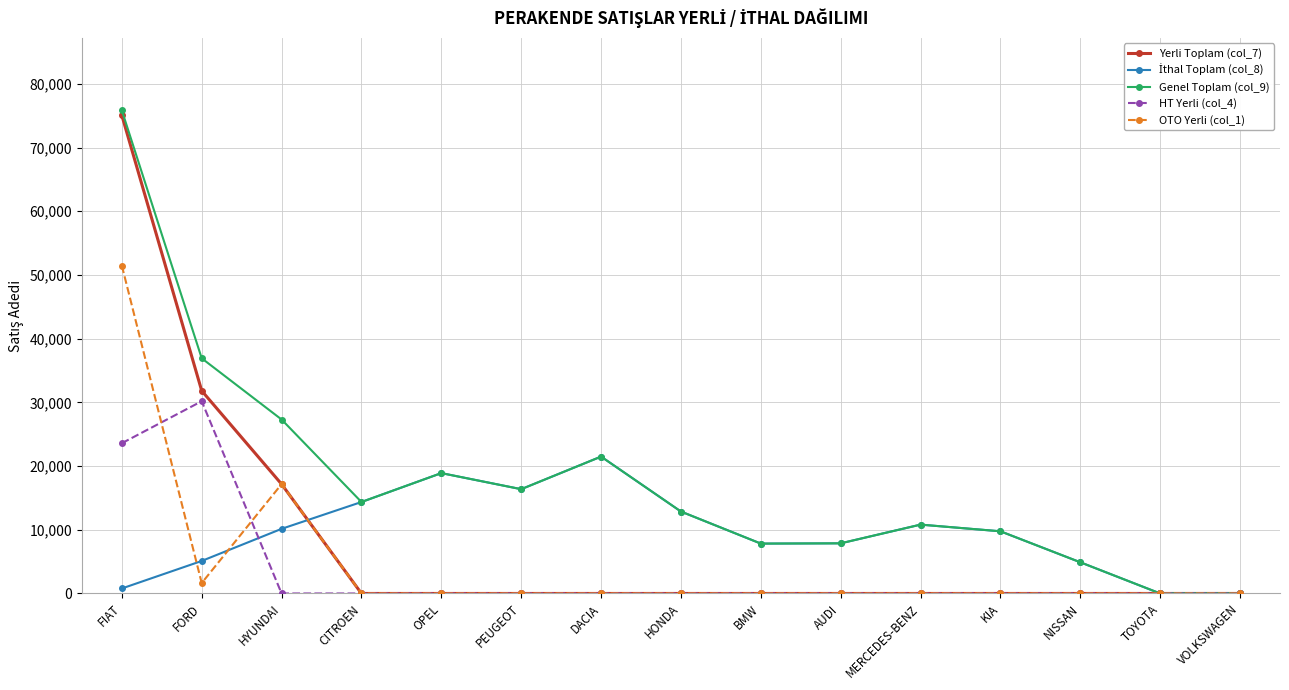

What is the difference between the maximum and minimum values in the HT Yerli (col_4) series?

30177